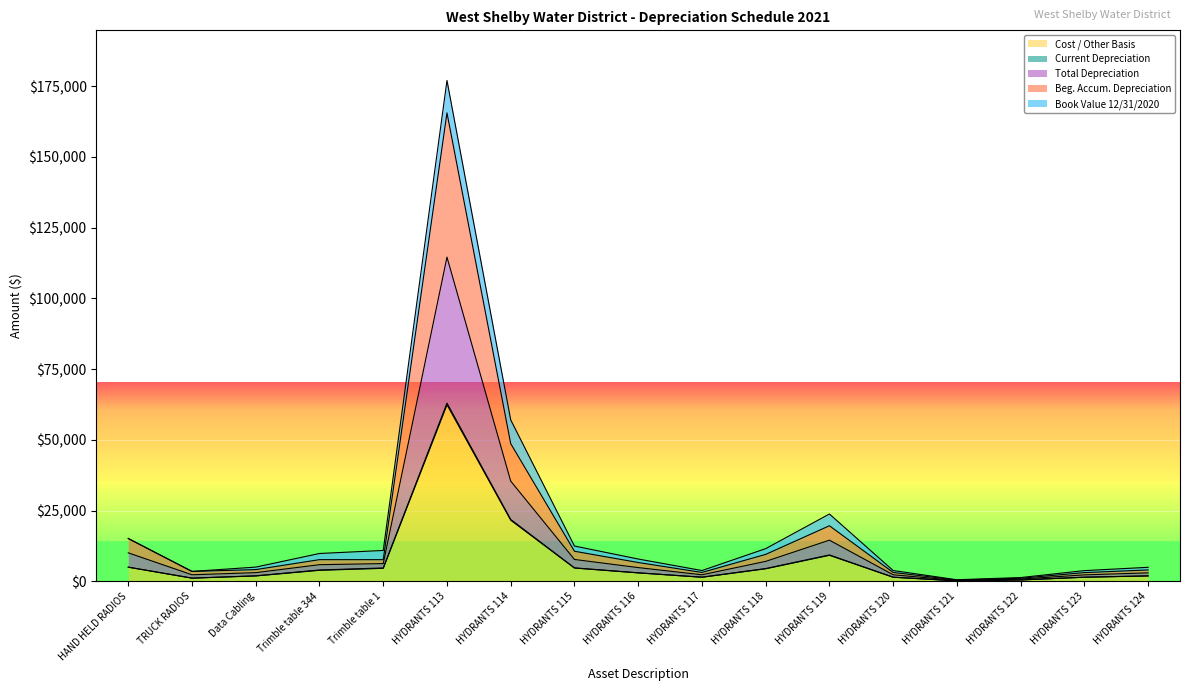

What is the label of the 14th point from the right?

Trimble table 344